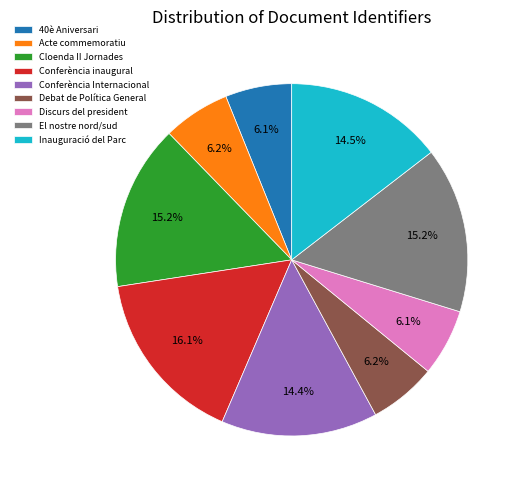

To the nearest percent, what is the difference between the largest and smallest slice percentages?

10%